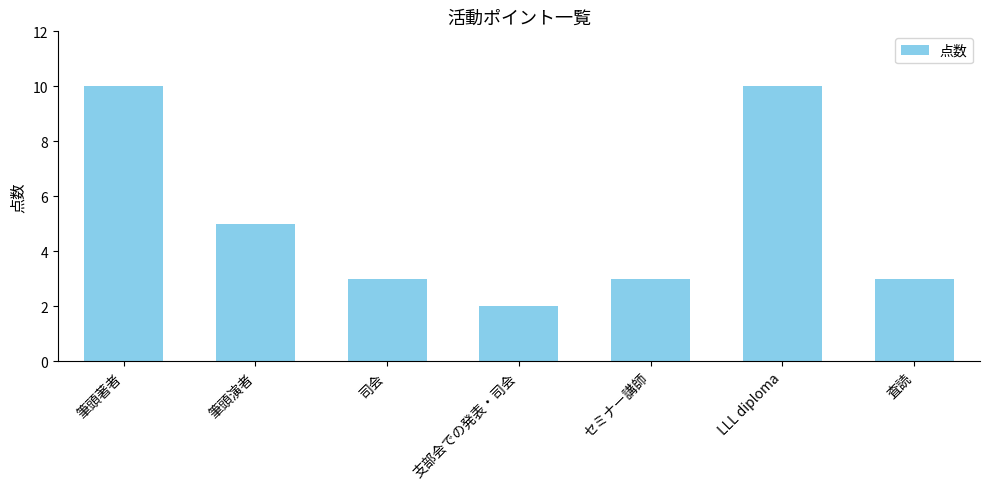

Reading left to right, transcribe all the data shown in this chart.

筆頭著者=10	筆頭演者=5	司会=3	支部会での発表・司会=2	セミナー講師=3	LLL diploma=10	査読=3